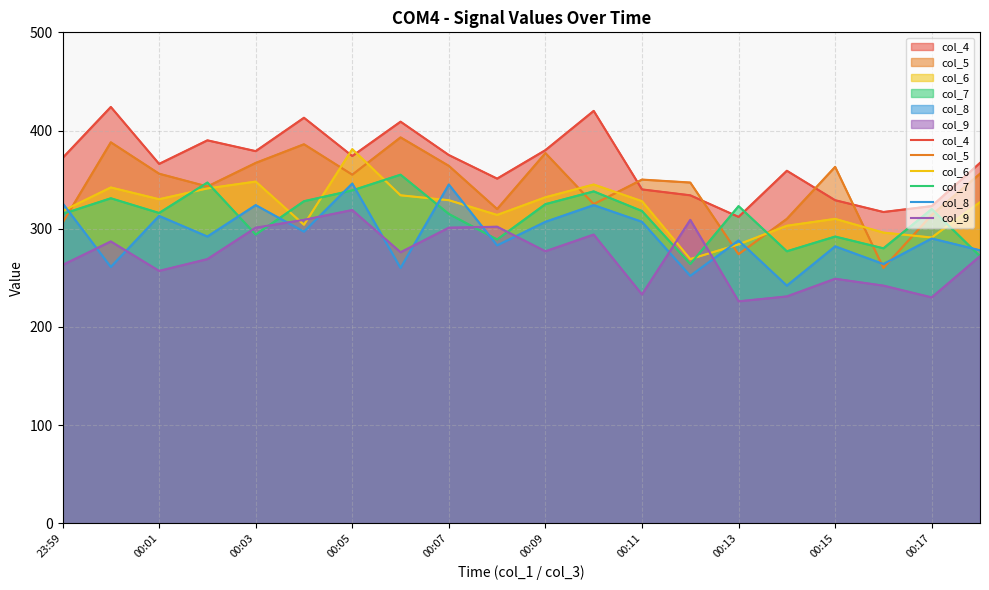

What is the total value across all series at 15?

1722